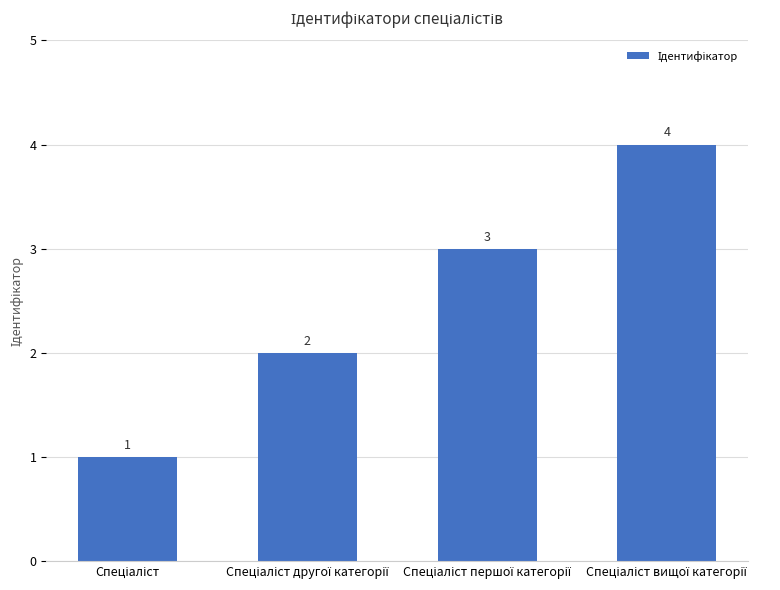

What is the maximum value shown in the chart?

4